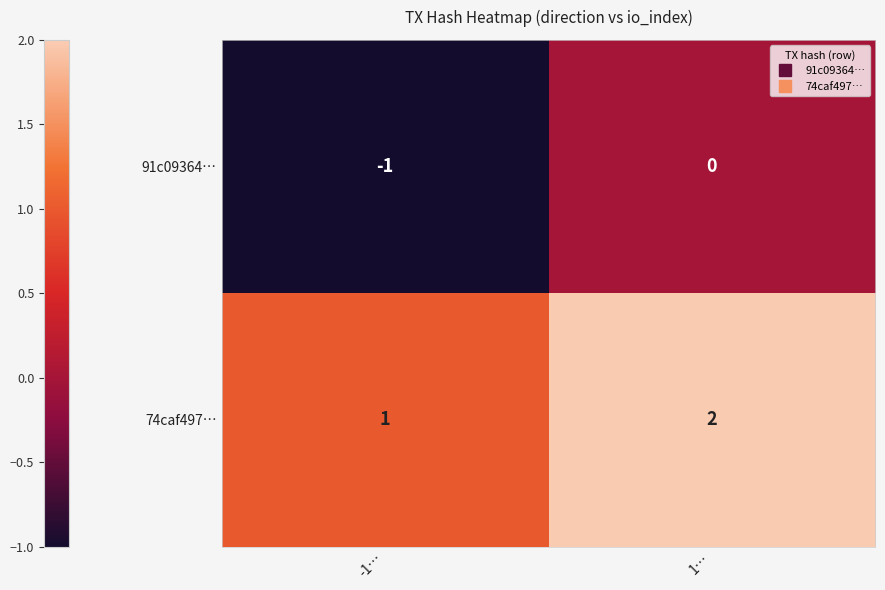

At which category does the chart reach its minimum across all series?

-1…